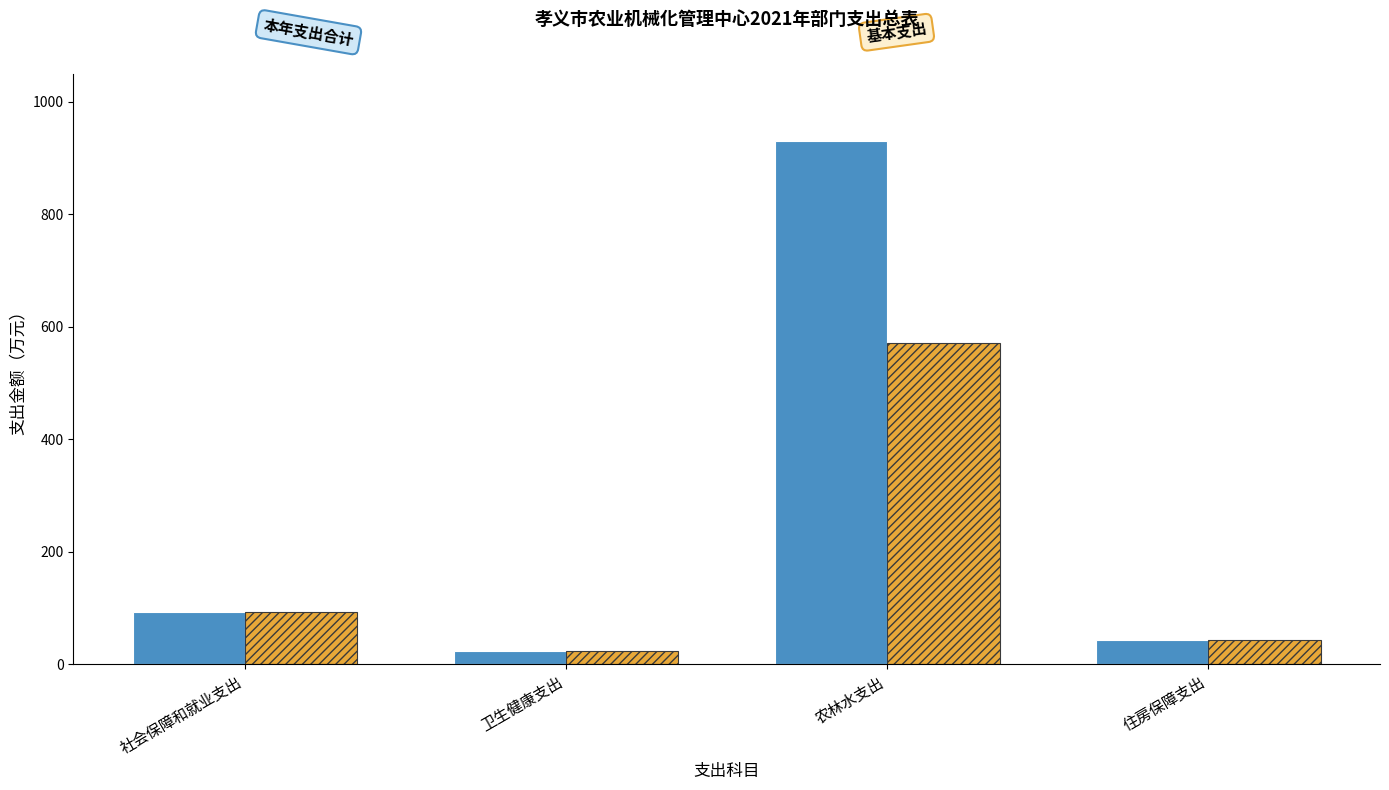

Count the number of categories in the chart.

4